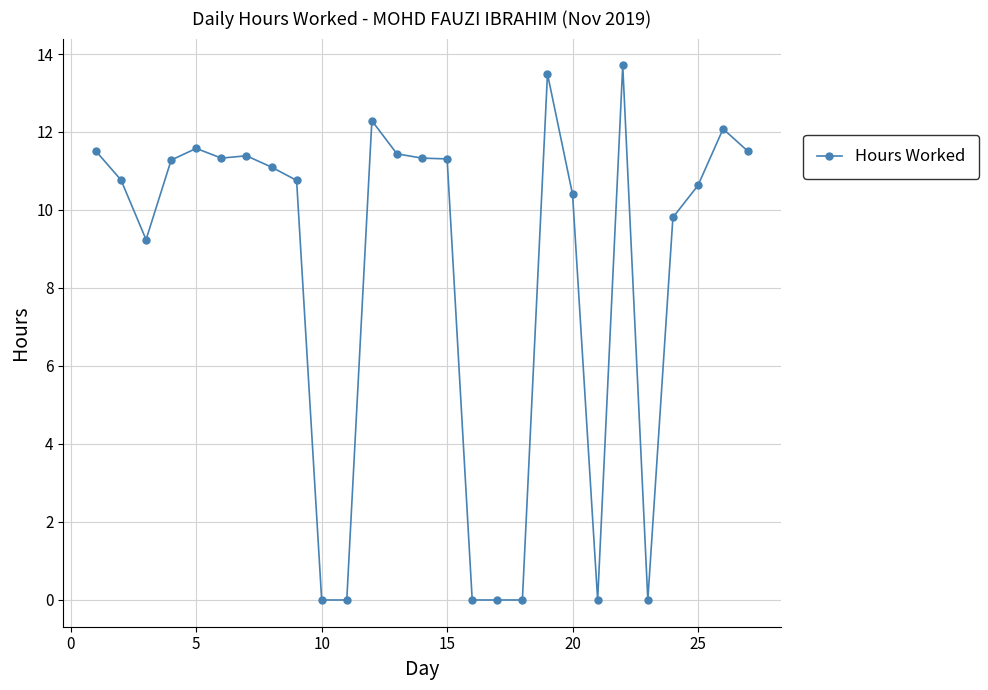

What is the value of the 22nd point from the left?

13.7